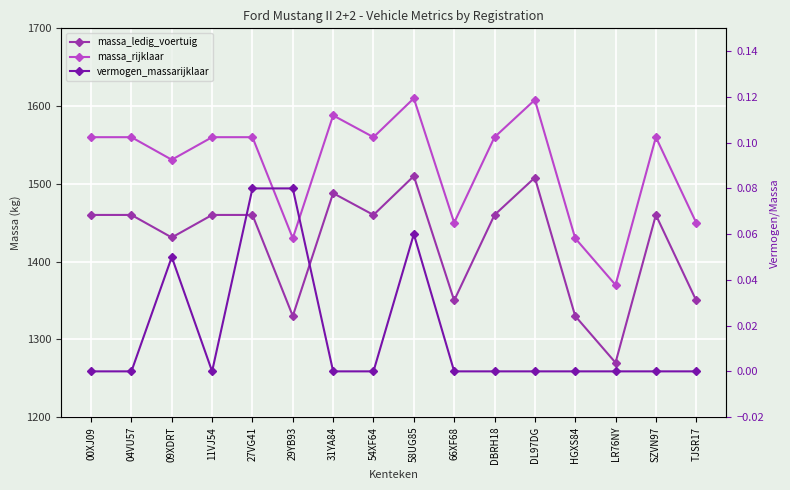

What is the label of the 11th point from the right?

29YB93